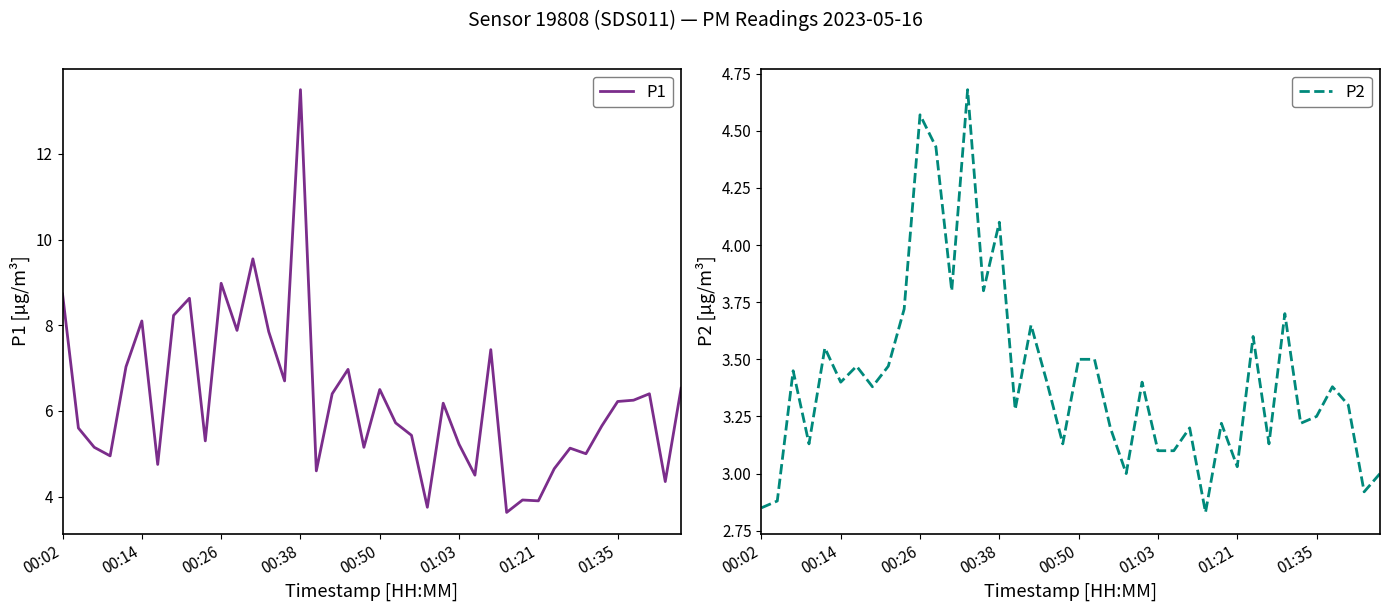

At 32, list the series in order from largest to smallest.

P1, P2